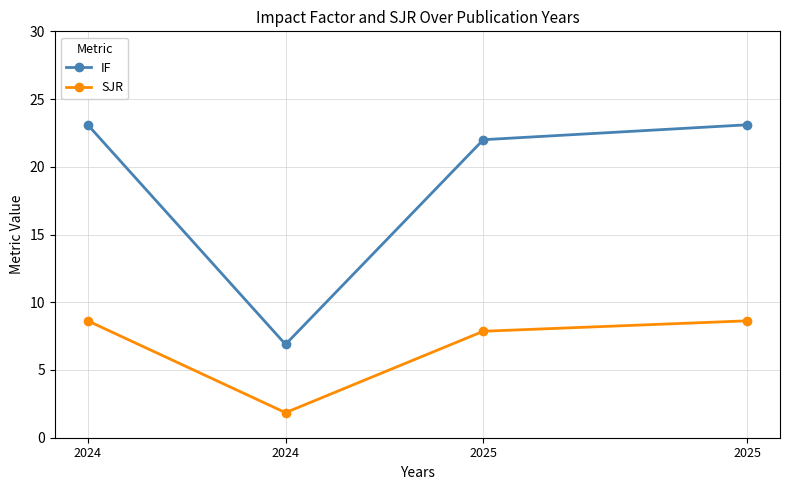

Reading left to right, list all the values displayed in this chart.

IF: 23.1	6.9	22.0	23.1
SJR: 8.6	1.9	7.9	8.6